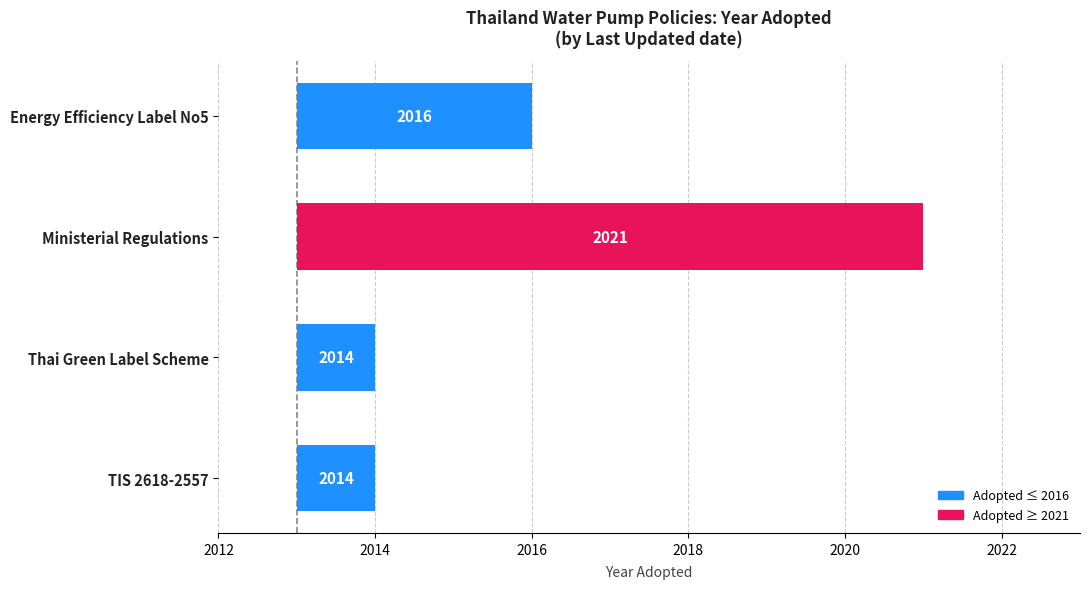

True or false: the data shows 1 at Thai Green Label Scheme.

False